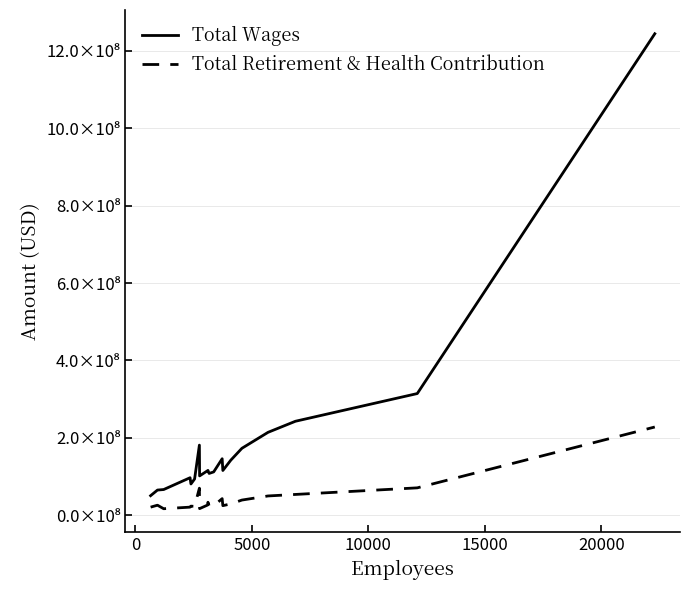

At how many categories does at least one series exceed 853530258?

1